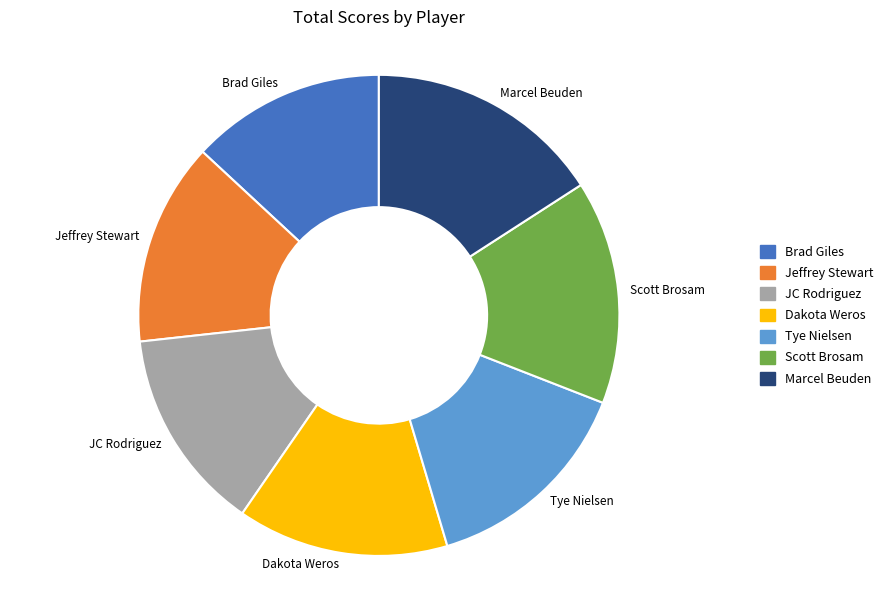

Combined, do Marcel Beuden and Brad Giles account for over 50%?

No